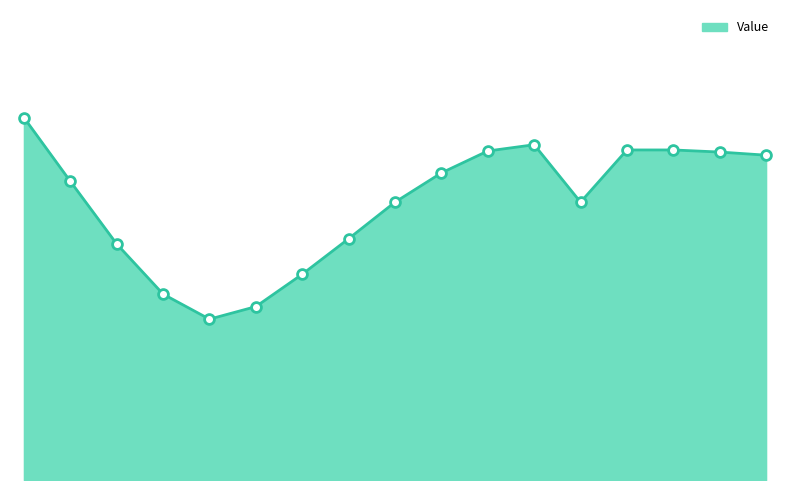

Does the chart have visible grid lines?

No